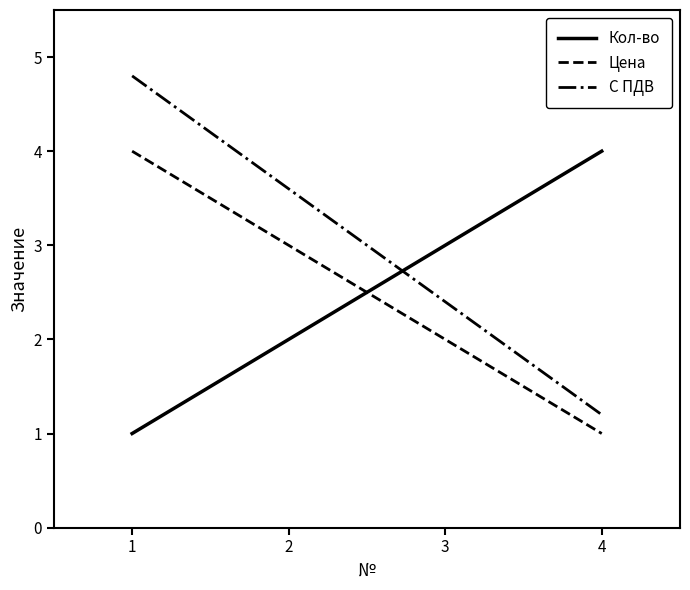

What is the total value across all series at 4?

6.2